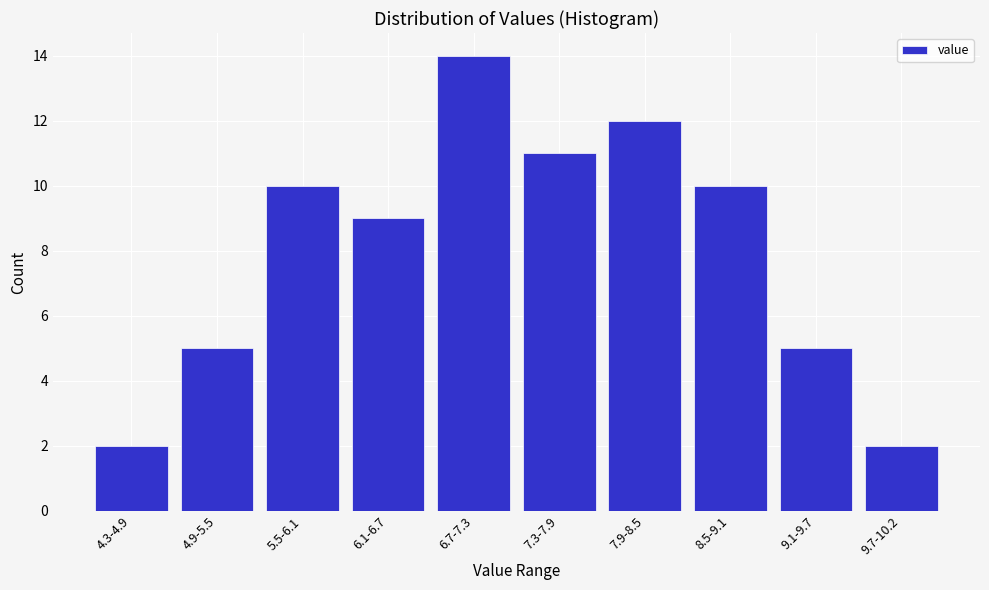

Reading right to left, list all the values displayed in this chart.

9.7-10.2=2	9.1-9.7=5	8.5-9.1=10	7.9-8.5=12	7.3-7.9=11	6.7-7.3=14	6.1-6.7=9	5.5-6.1=10	4.9-5.5=5	4.3-4.9=2